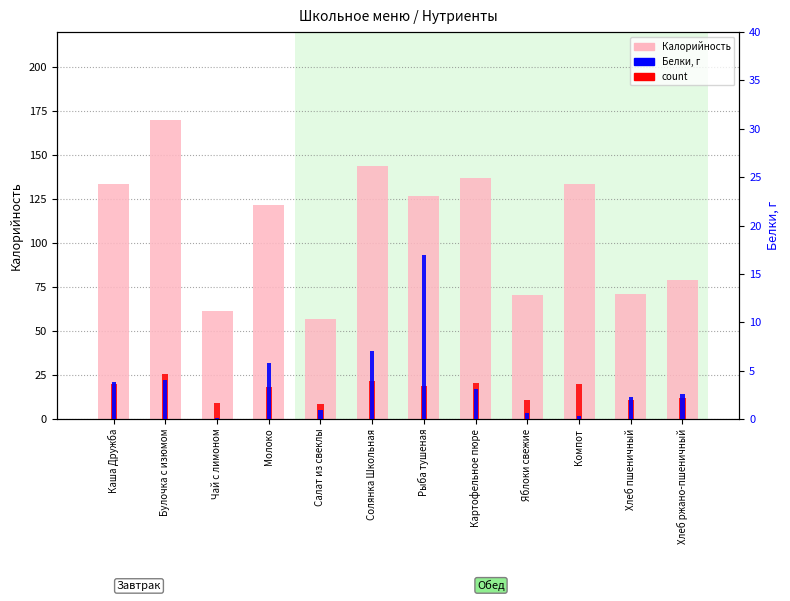

Between Салат из свеклы and Хлеб ржано-пшеничный, which series saw the biggest shift?

Калорийность